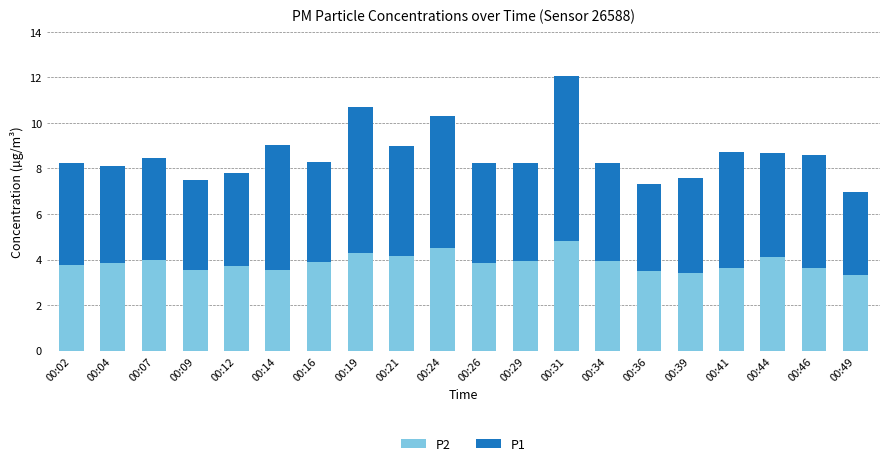

At which category is the sum across all series the highest?

00:31